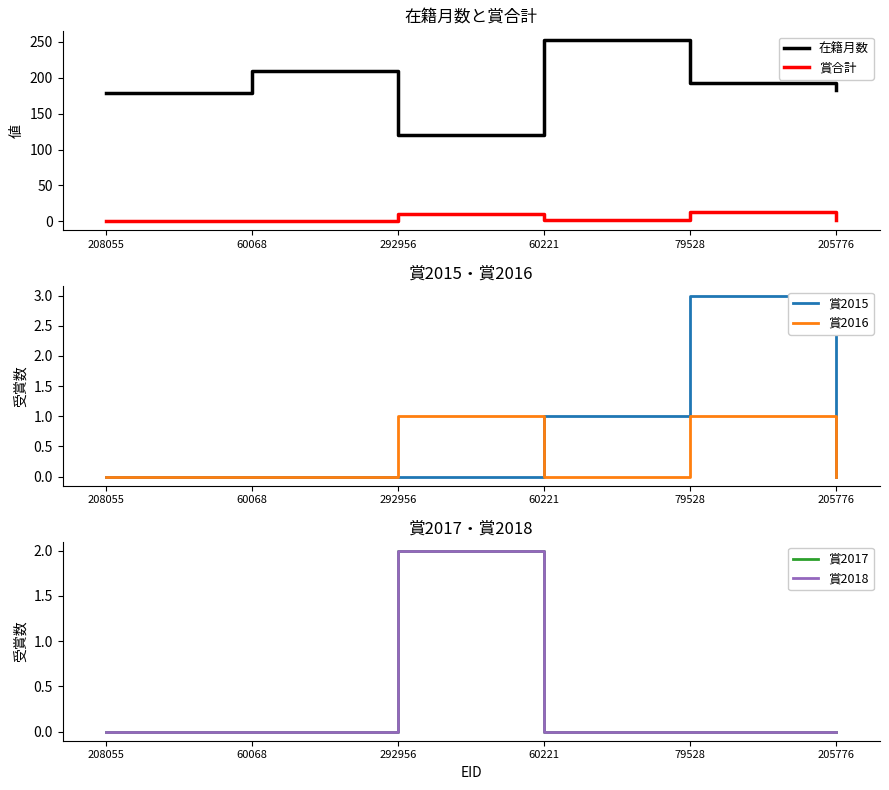

The 賞2016 series shows 0 at 208055. True or false?

True